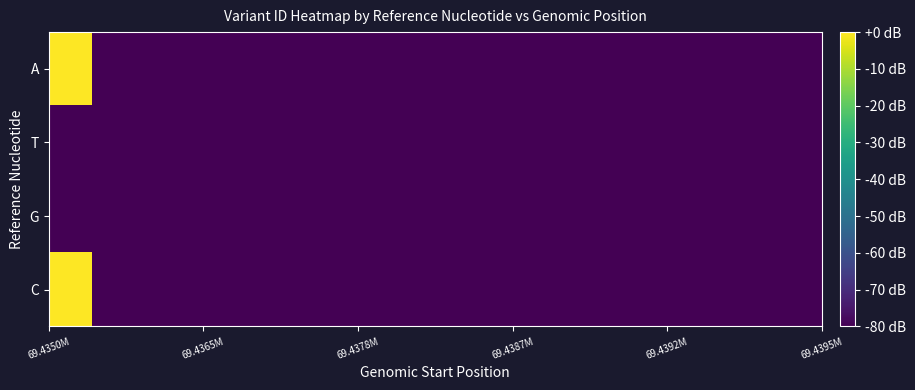

Rank the series by their maximum value, from highest to lowest.

C, A, G, T